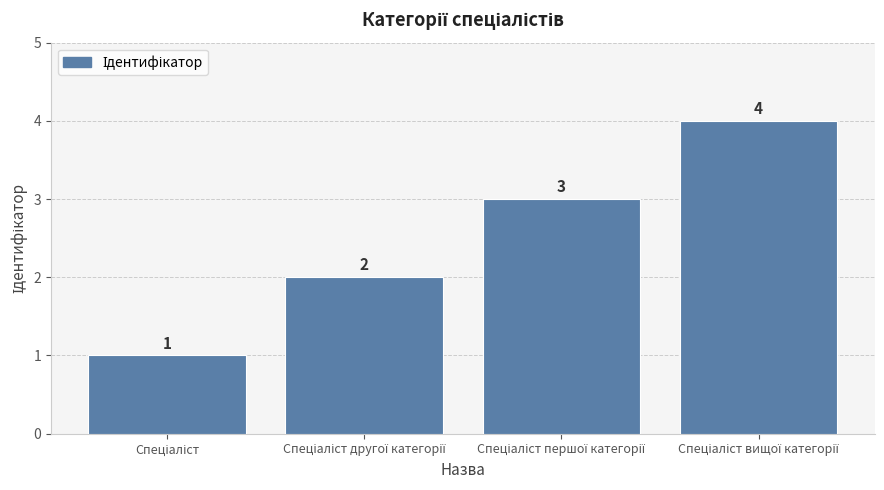

What is the value of the 3rd bar from the left?

3